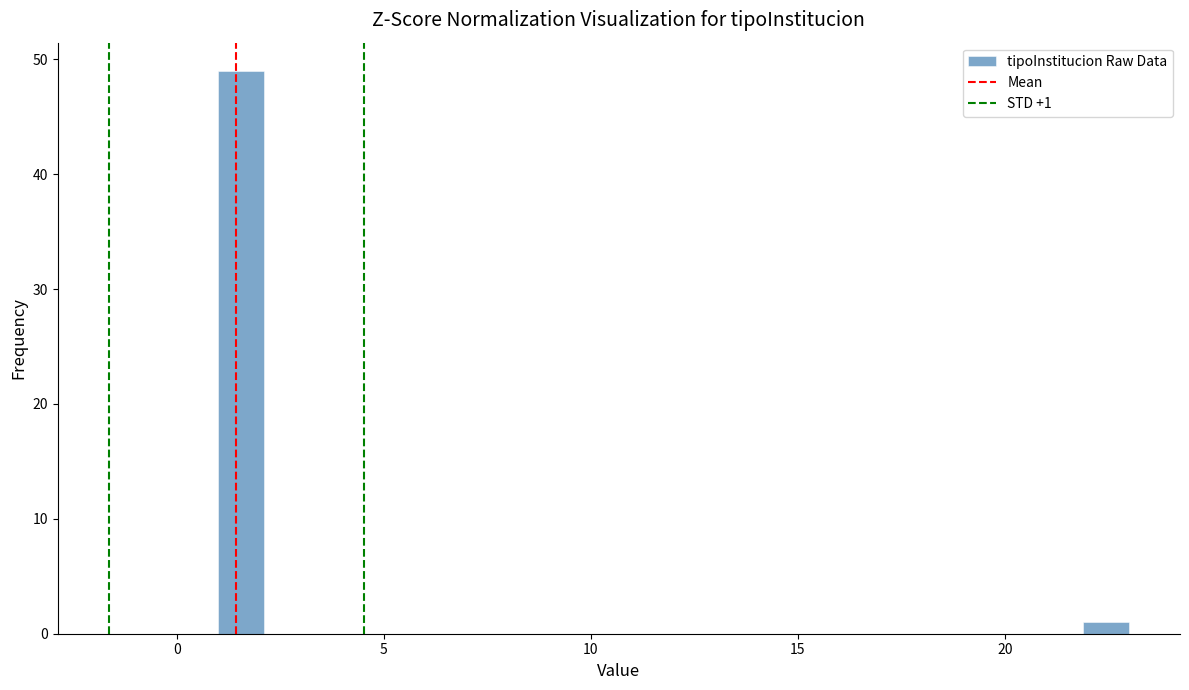

Around what value on the x-axis is the tallest bar? Give the approximate position of its centre, as read against the axis.

1.5